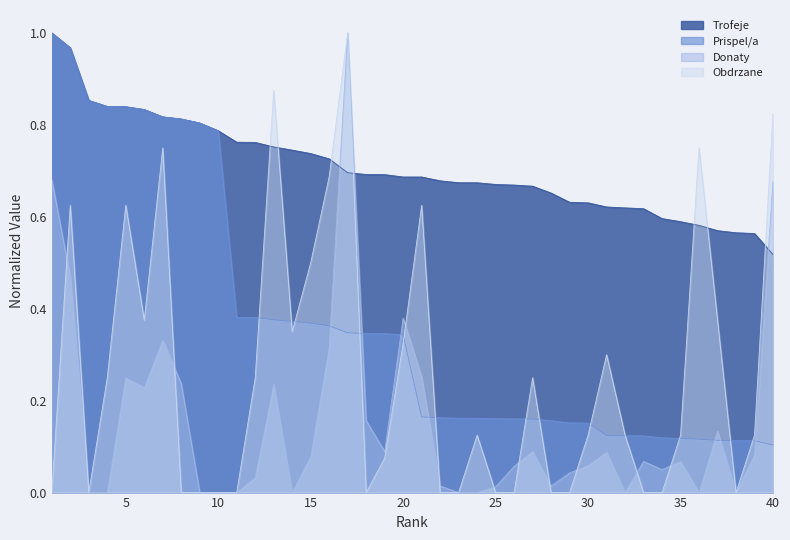

What is the lowest value of the Prispel/a series?

0.1